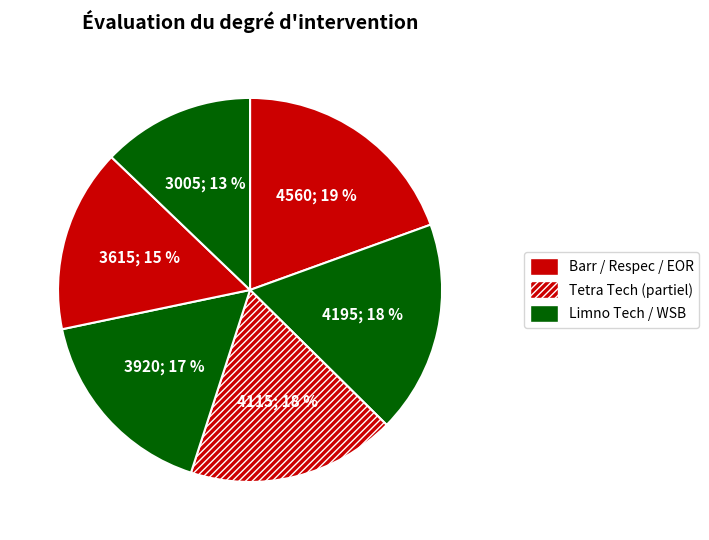

Which category has the biggest portion of the pie?

Barr